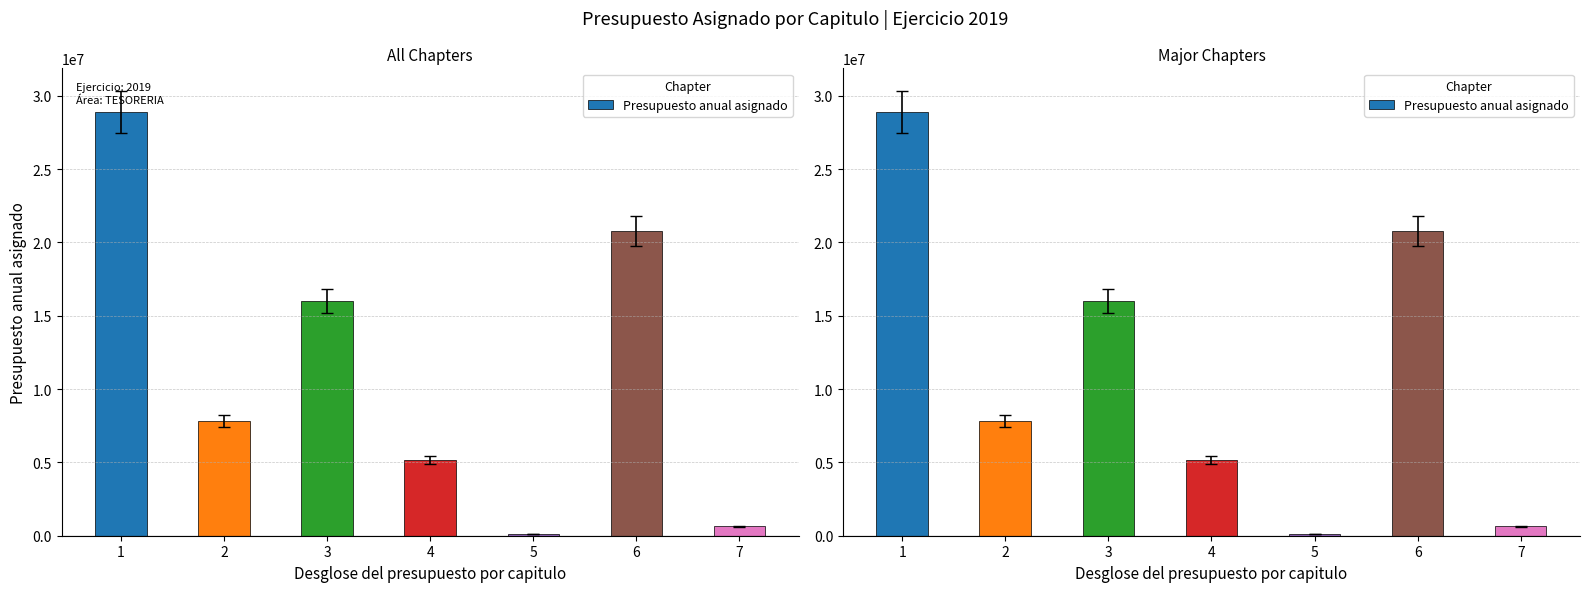

Reading left to right, what are all the values shown in this chart?

28910002.1	7833652.0	15997420.4	5183150.2	125000.0	20794579.0	642450.1